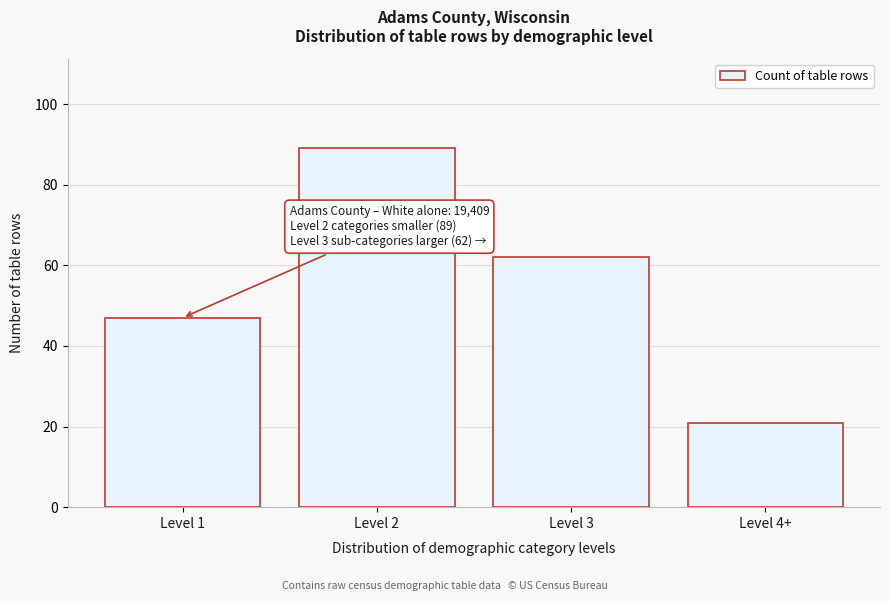

Reading right to left, transcribe all the data shown in this chart.

21	62	89	47